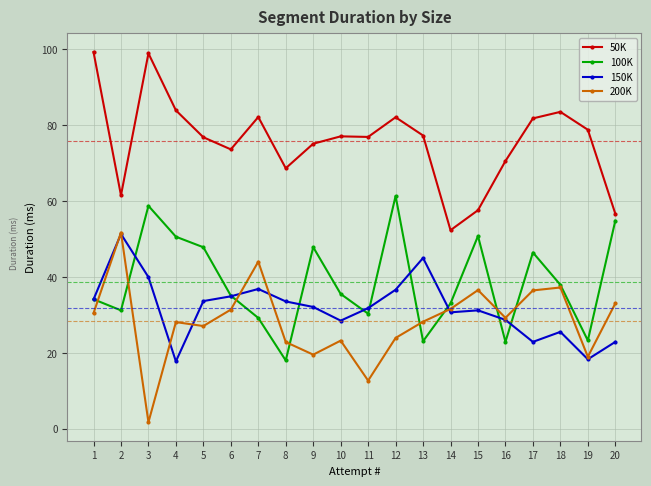

Where do 100K and 200K first cross each other?

1 and 2